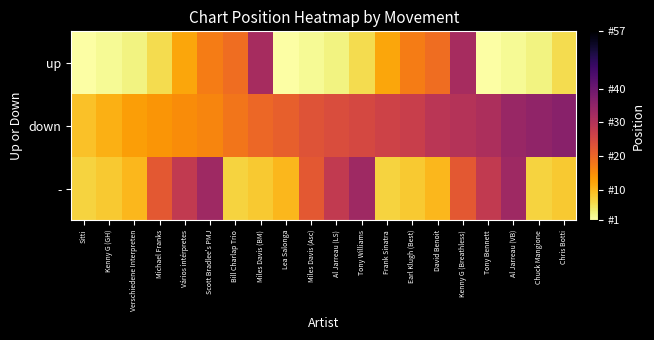

Reading left to right, extract all data points from this chart.

up: Sitti=1	Kenny G (GH)=2	Verschiedene Interpreten=3	Michael Franks=6	Vários intérpretes=12	Scott Bradlee's PMJ=17	Bill Charlap Trio=19	Miles Davis (BM)=32	Lea Salonga=1	Miles Davis (Asc)=2	Al Jarreau (LS)=3	Tony Williams=6	Frank Sinatra=12	Earl Klugh (Best)=17	David Benoit=19	Kenny G (Breathless)=32	Tony Bennett=1	Al Jarreau (VB)=2	Chuck Mangione=3	Chris Botti=6
down: Sitti=9	Kenny G (GH)=11	Verschiedene Interpreten=13	Michael Franks=14	Vários intérpretes=15	Scott Bradlee's PMJ=16	Bill Charlap Trio=18	Miles Davis (BM)=20	Lea Salonga=21	Miles Davis (Asc)=23	Al Jarreau (LS)=24	Tony Williams=25	Frank Sinatra=26	Earl Klugh (Best)=27	David Benoit=29	Kenny G (Breathless)=30	Tony Bennett=31	Al Jarreau (VB)=34	Chuck Mangione=35	Chris Botti=36
-: Sitti=7	Kenny G (GH)=8	Verschiedene Interpreten=10	Michael Franks=22	Vários intérpretes=28	Scott Bradlee's PMJ=33	Bill Charlap Trio=7	Miles Davis (BM)=8	Lea Salonga=10	Miles Davis (Asc)=22	Al Jarreau (LS)=28	Tony Williams=33	Frank Sinatra=7	Earl Klugh (Best)=8	David Benoit=10	Kenny G (Breathless)=22	Tony Bennett=28	Al Jarreau (VB)=33	Chuck Mangione=7	Chris Botti=8